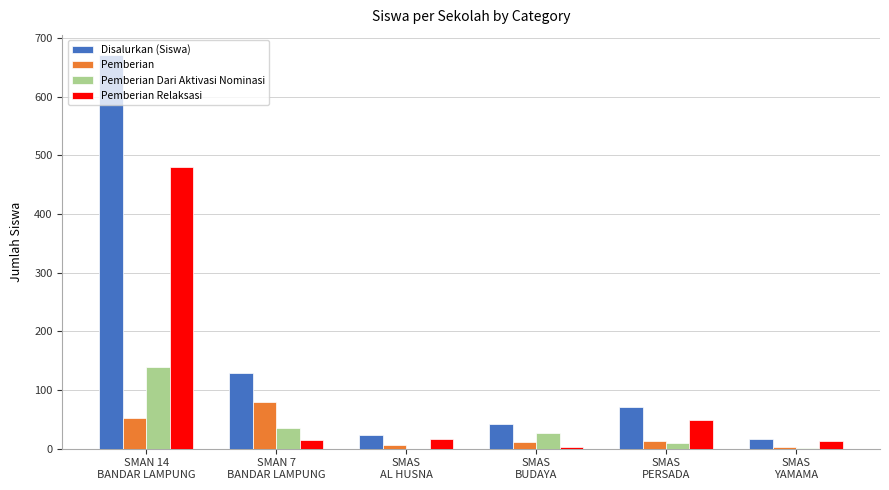

What is the sum of all Disalurkan (Siswa) values?

955